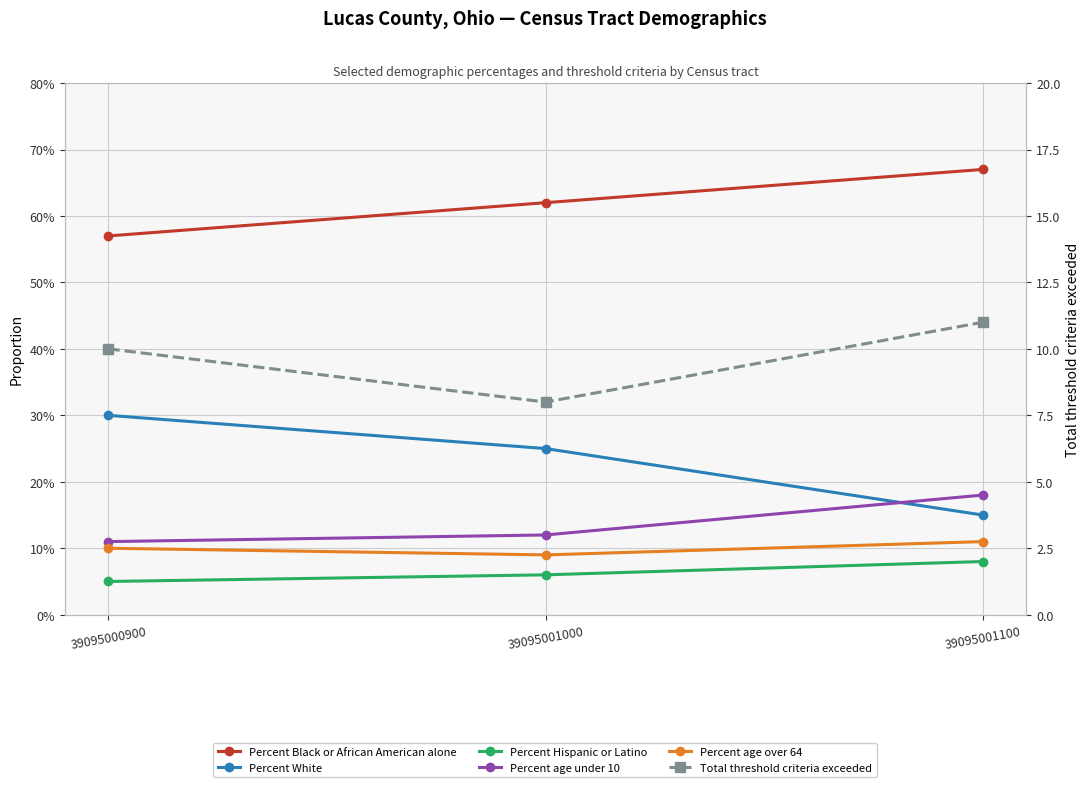

What is the value of the Percent Hispanic or Latino point at the 3rd from the left?

0.1